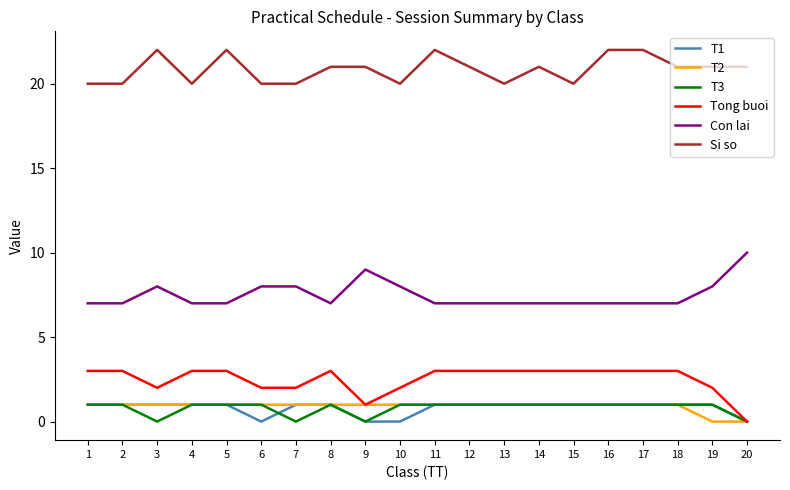

Is the value of Con lai at 7 greater than the value of T2 at 1?

Yes